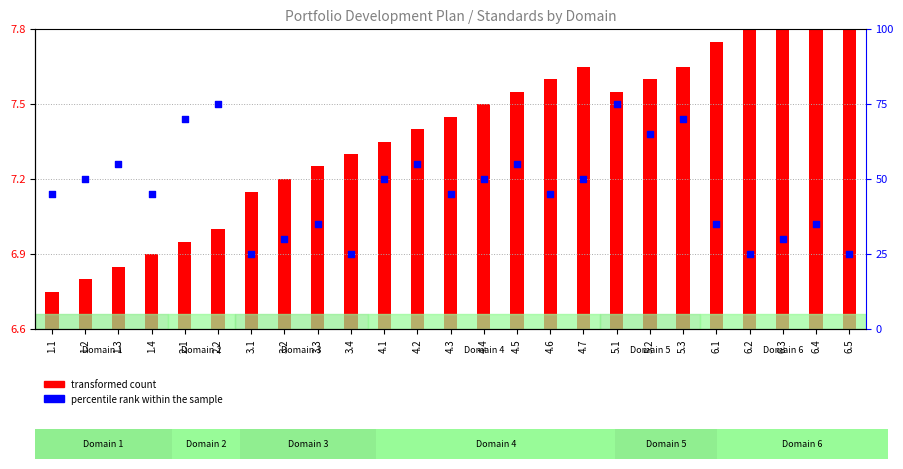

Which series has the largest total across all categories?

percentile rank within the sample